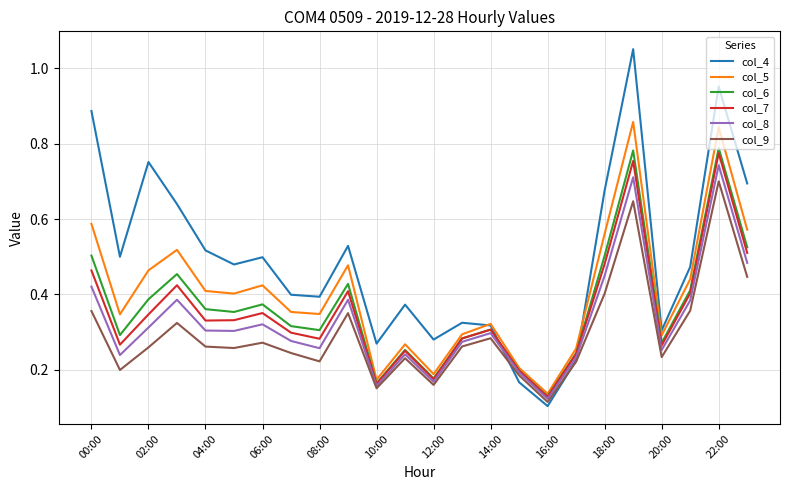

Which series has the largest total across all categories?

col_4